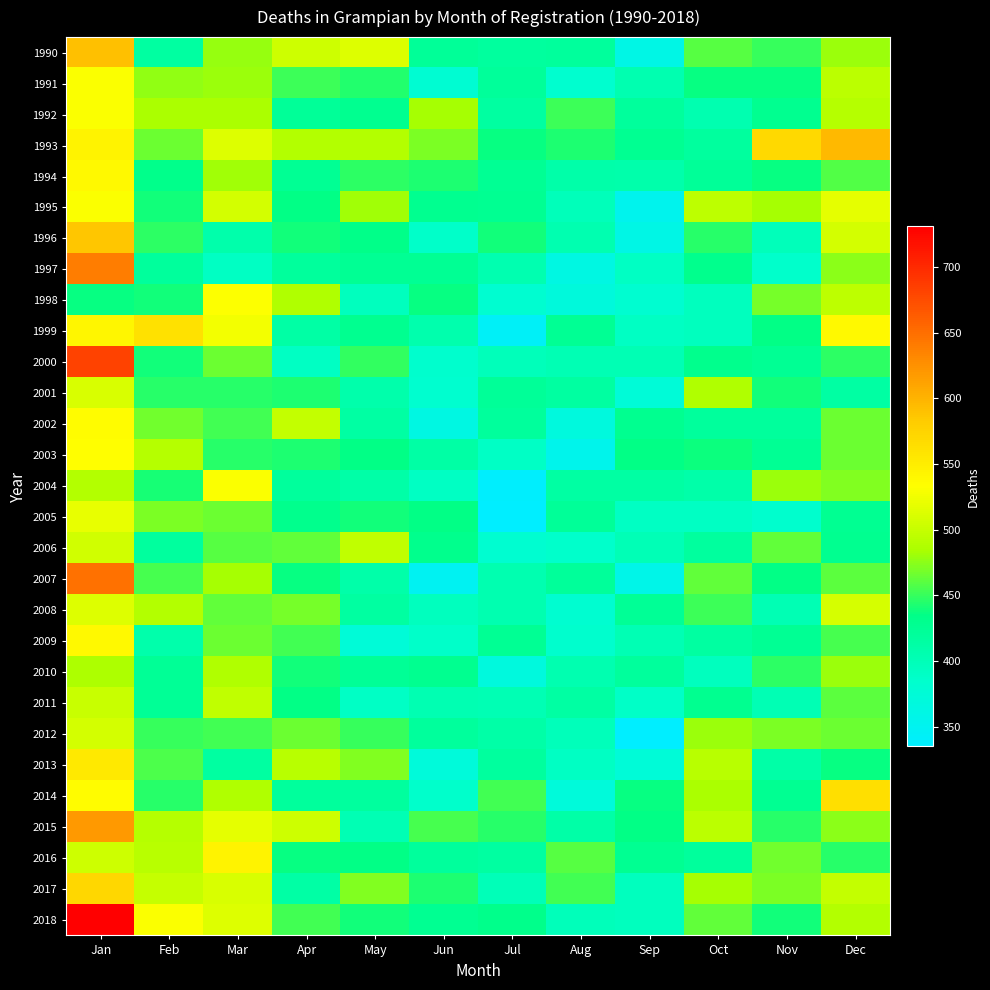

At how many categories does at least one series exceed 426?

12